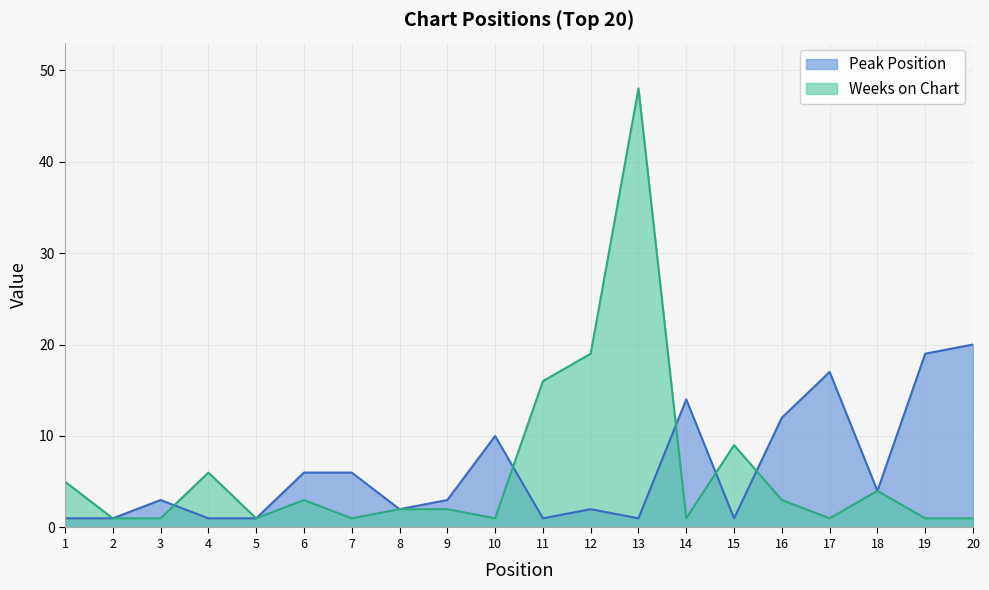

Is it true that Weeks on Chart equals 84 at 13?

False